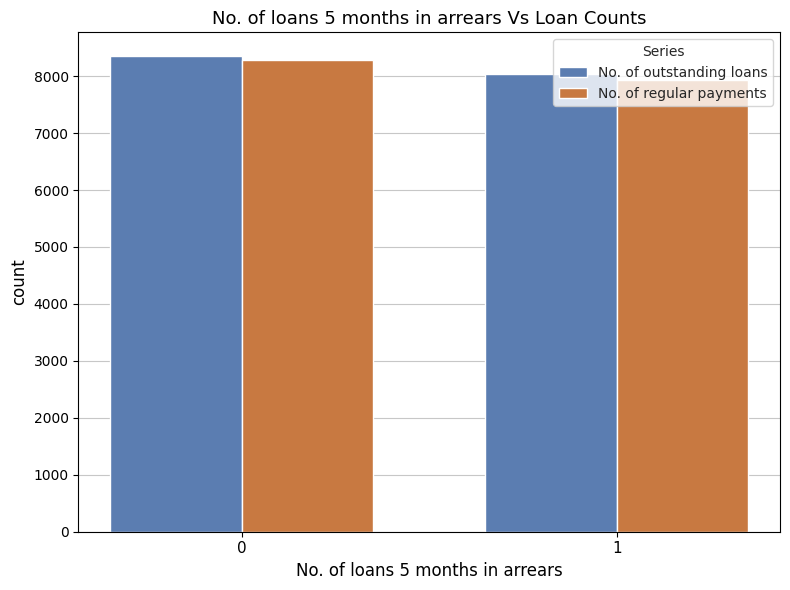

Which series has the largest total across all categories?

No. of outstanding loans